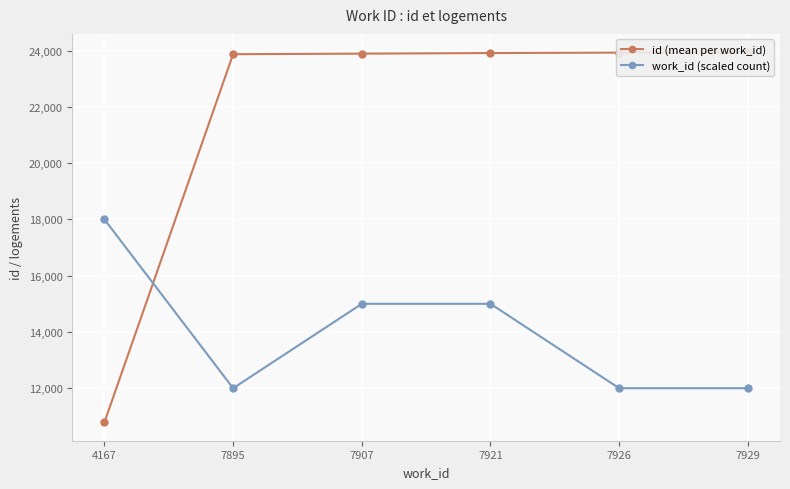

What is the difference between the highest and lowest values at 7895?

11872.0